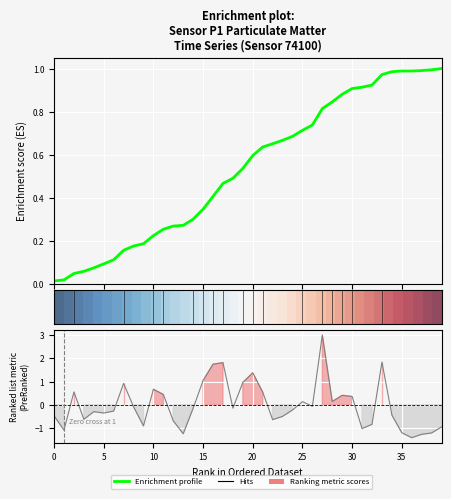

Which series has the largest total across all categories?

Enrichment profile